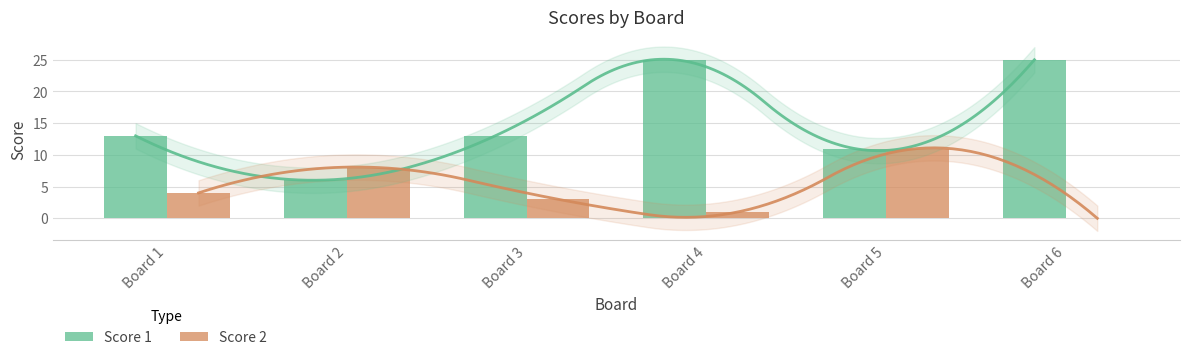

Reading left to right, transcribe all the data shown in this chart.

Score 1: 13	6	13	25	11	25
Score 2: 4	8	3	1	11	0